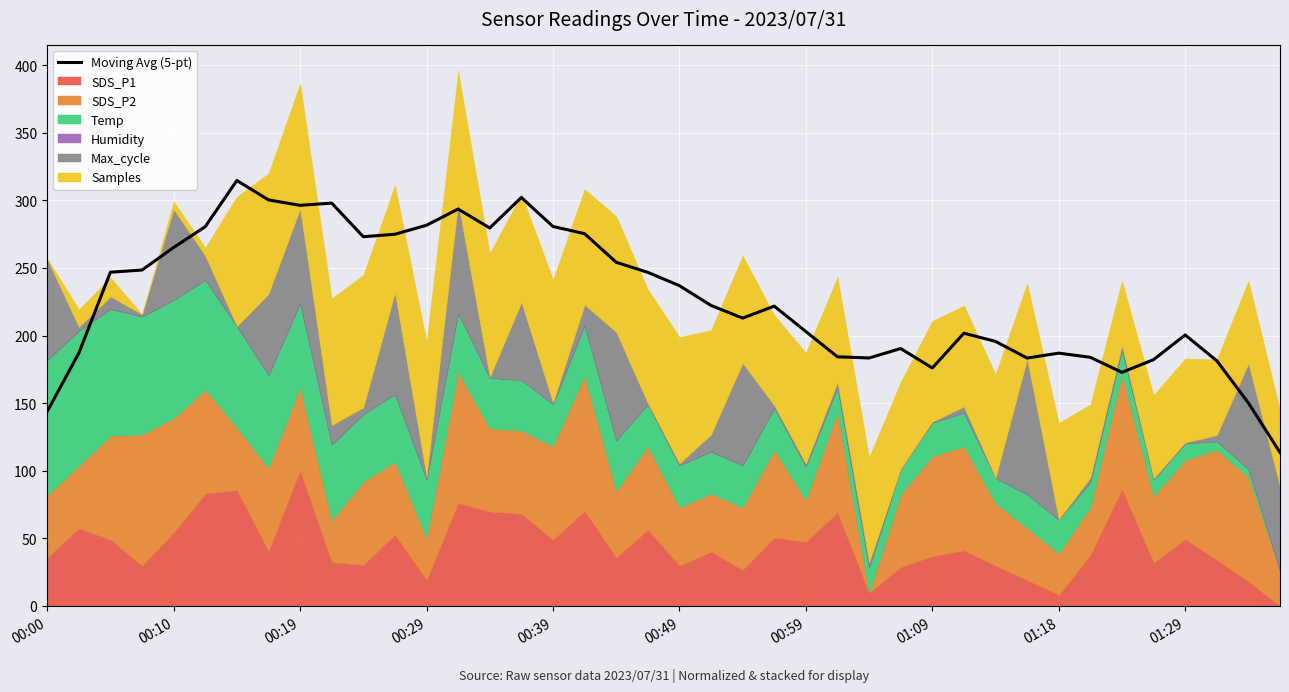

What is the maximum value for Moving Avg (5-pt)?

314.7